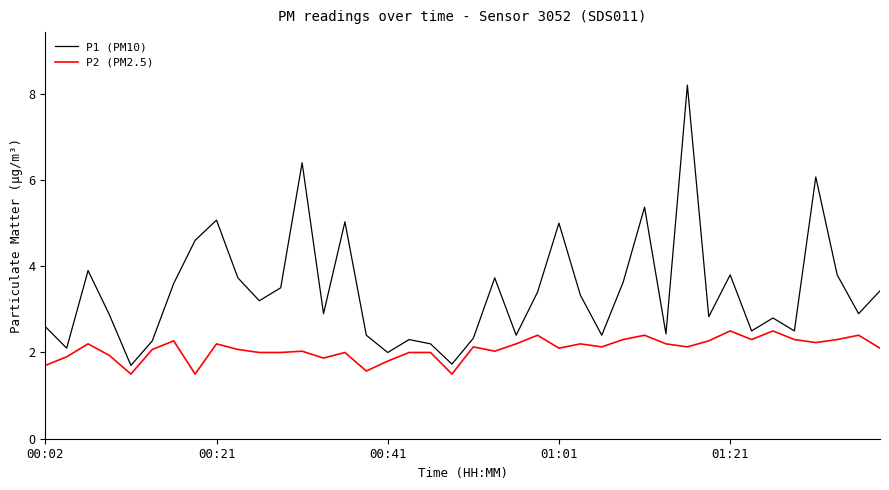

What is the difference between the maximum and minimum values in the P1 (PM10) series?

6.5